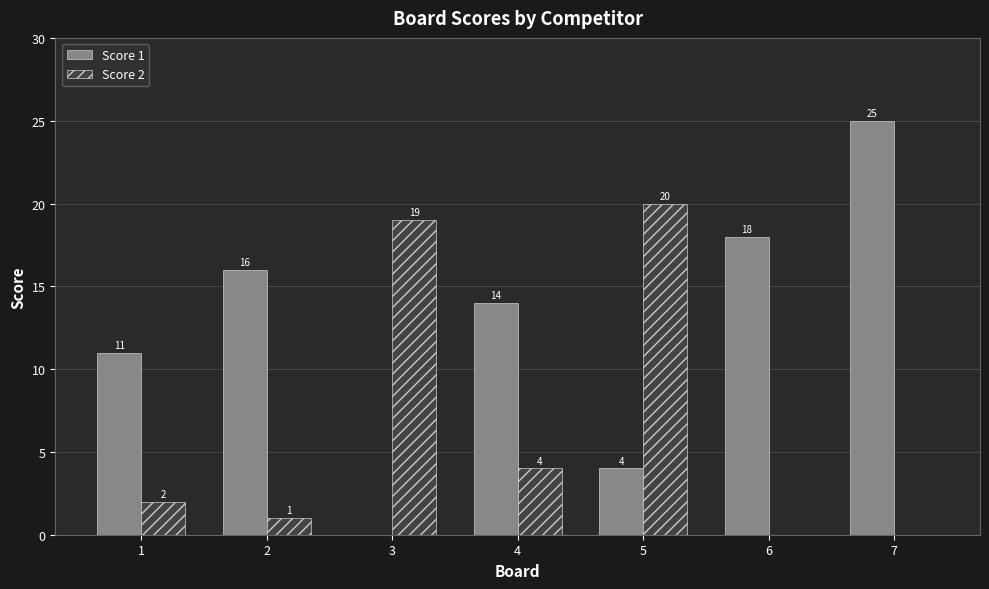

Which series changed the most between 1 and 7?

Score 1